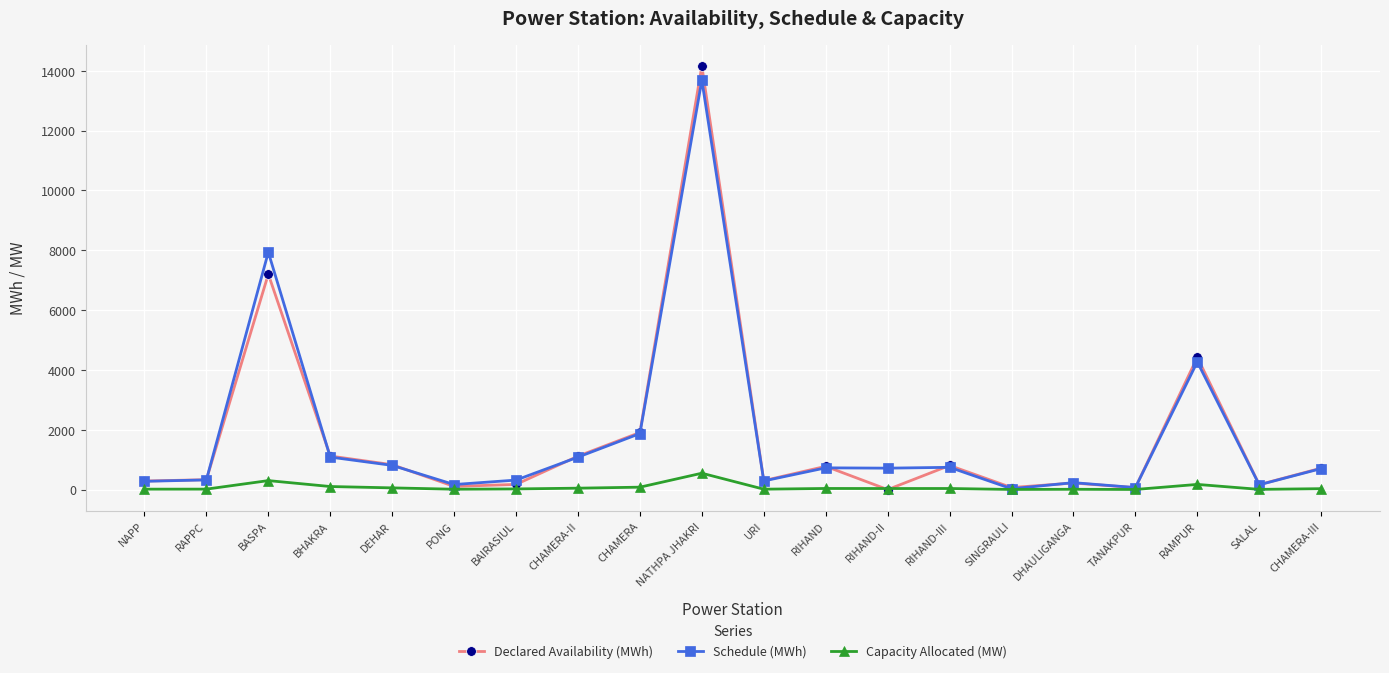

How many lines are shown in the chart?

3